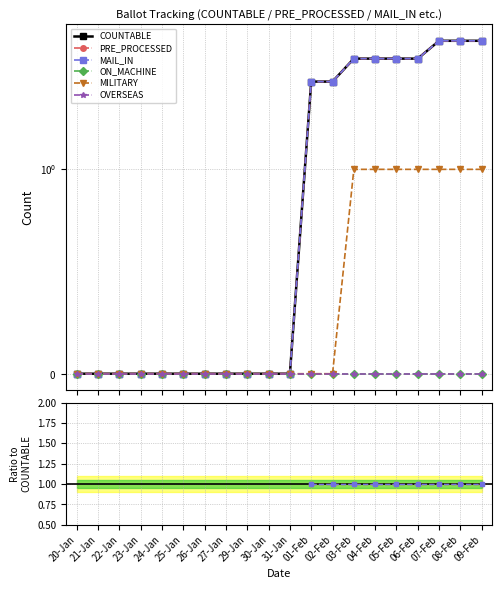

What is the label of the 6th point from the right?

04-Feb